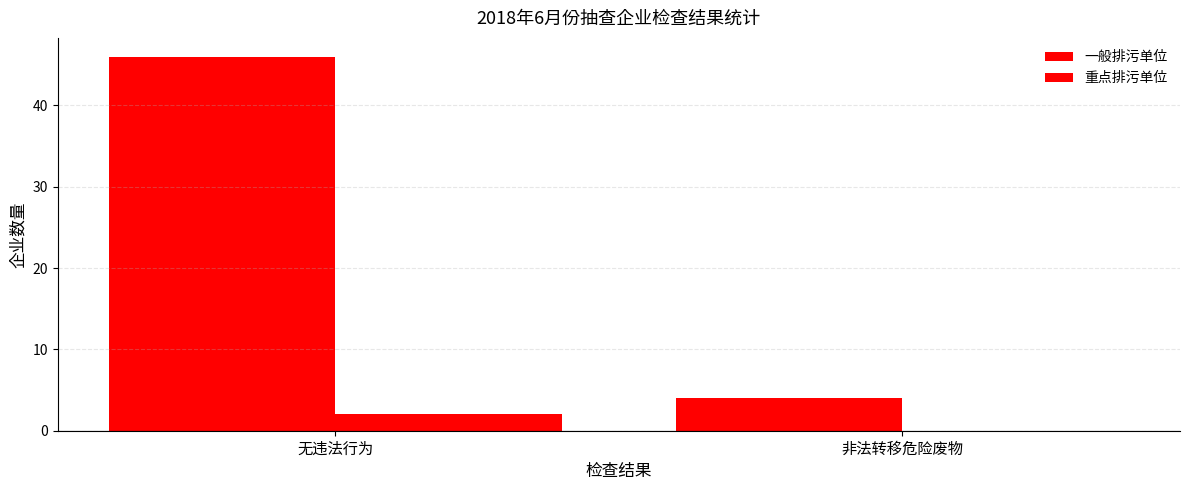

What is the spread (max minus min) of values at 无违法行为?

44